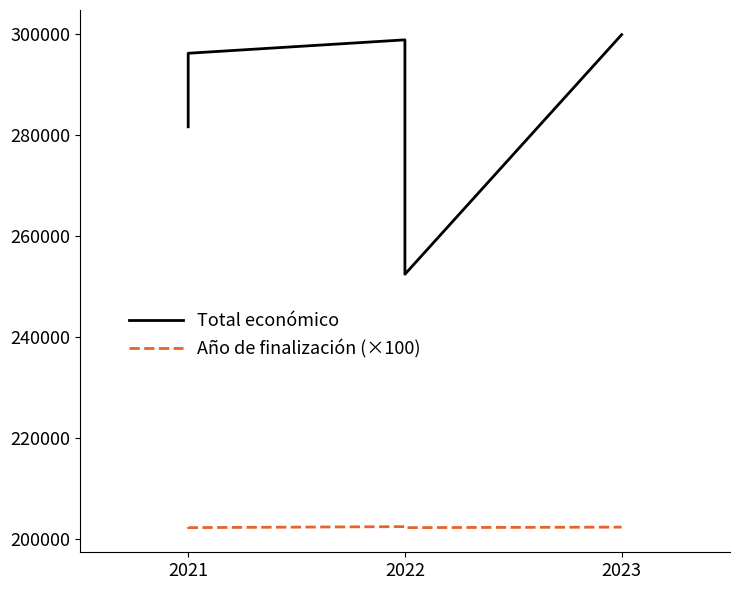

Which category has the lowest value across all series?

2021